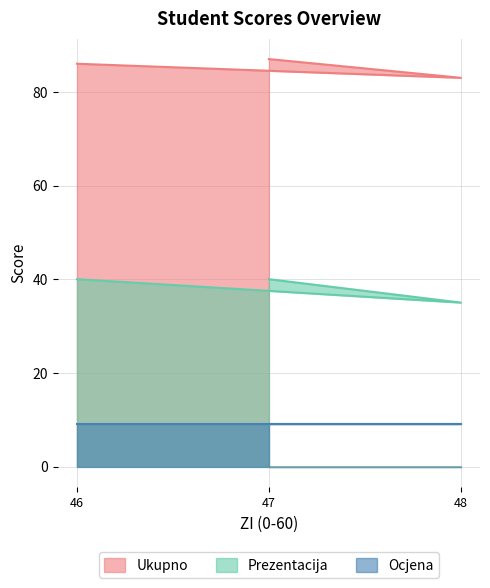

List the series in order of their overall mean, lowest first.

Ocjena, Prezentacija, Ukupno